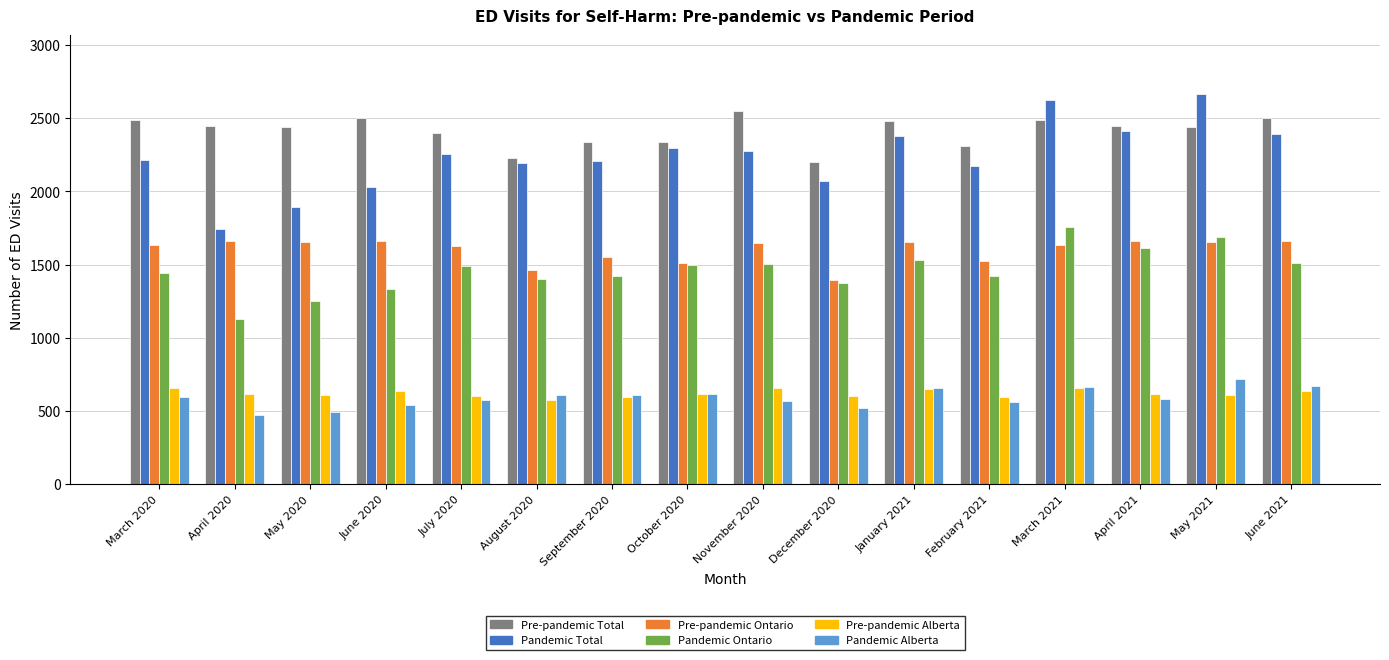

Does the chart contain any negative values?

No